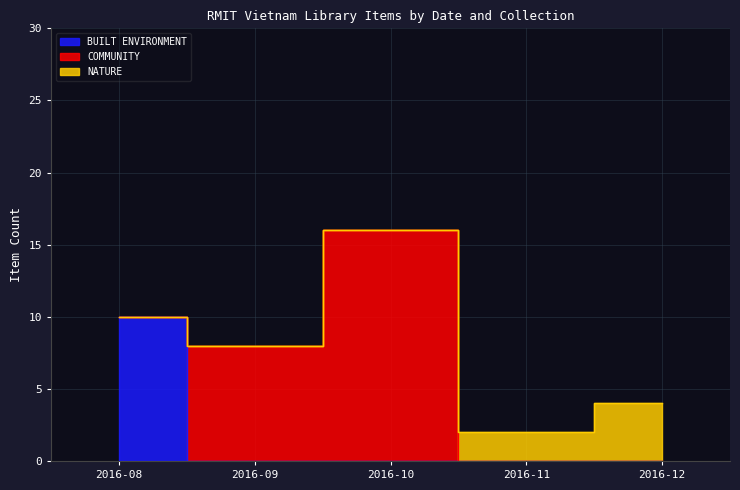

At how many categories does at least one series exceed 8?

2